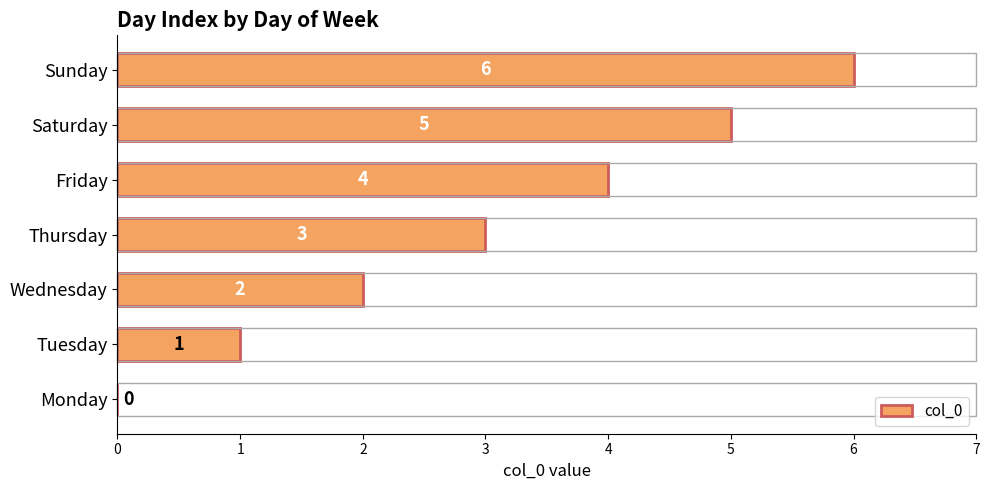

Count the number of categories in the chart.

7